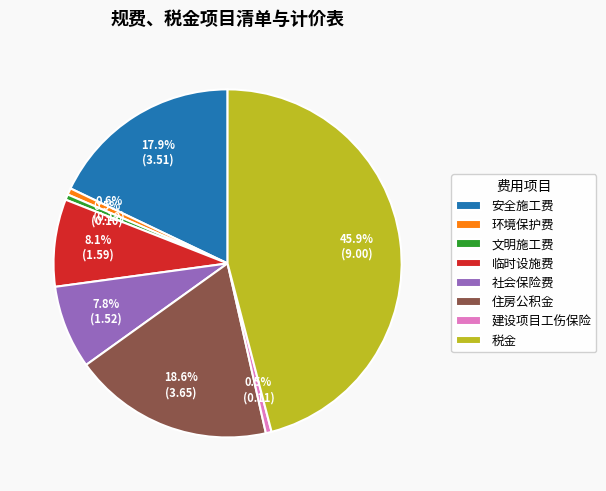

What is the largest slice in the pie chart?

税金